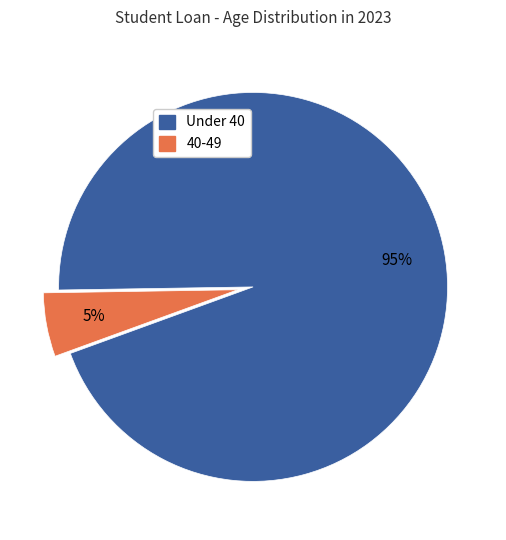

Which category has the smallest portion of the pie?

40-49